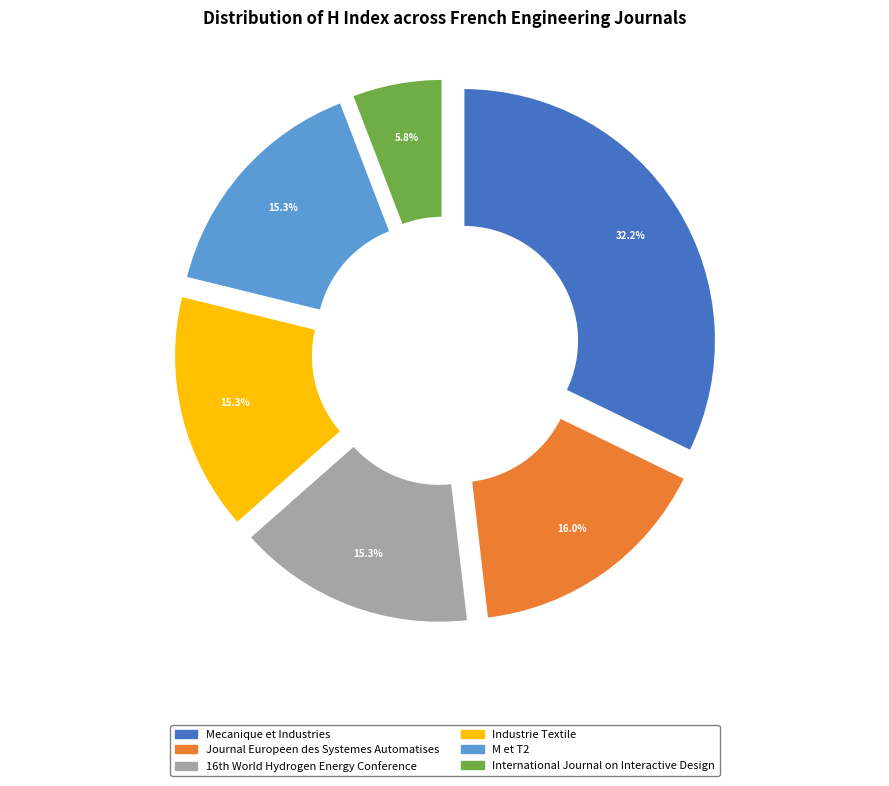

How many slices are in this pie chart?

6